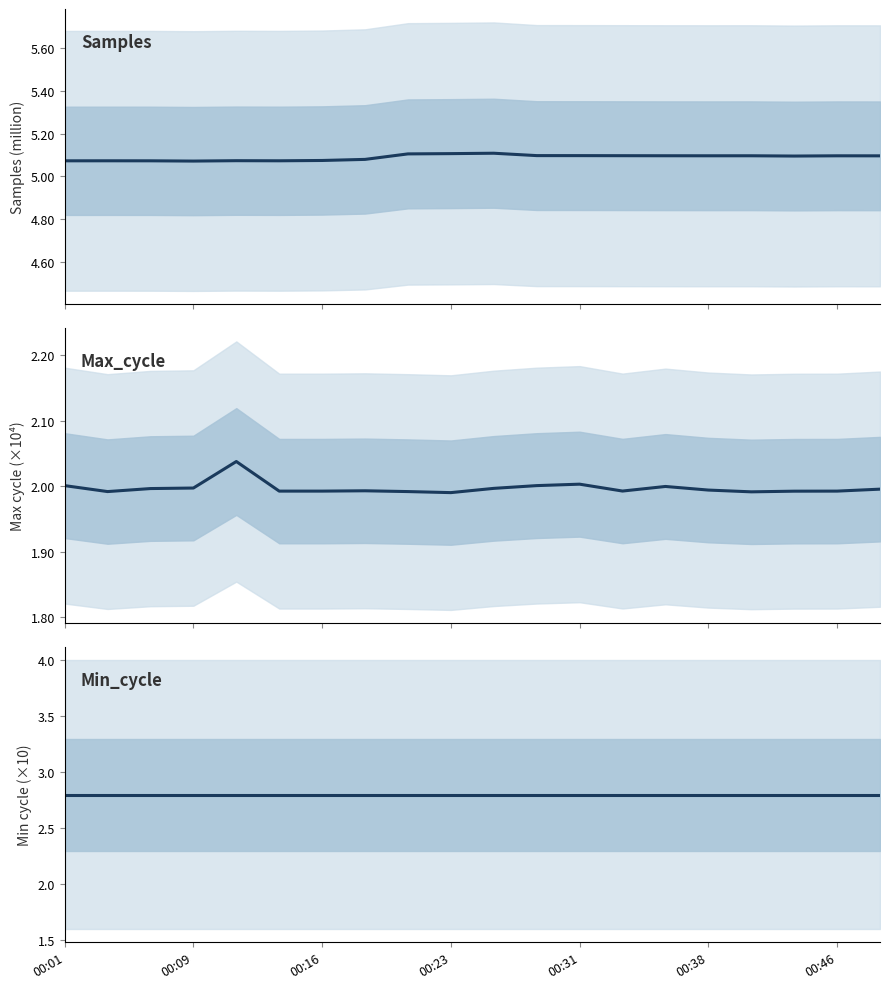

True or false: Samples and Max_cycle intersect in this chart.

False